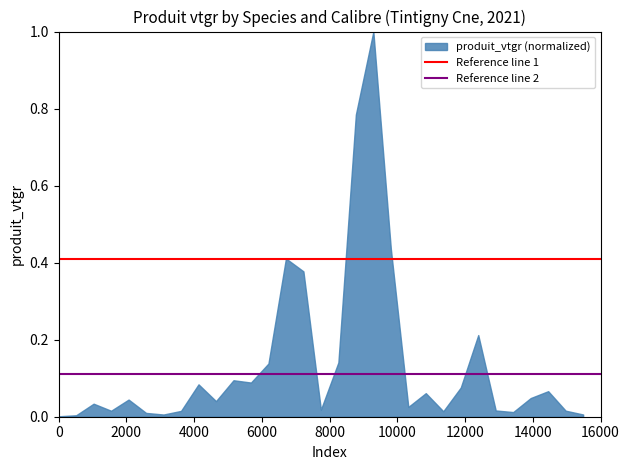

What is the difference between the maximum and minimum values?

1.0